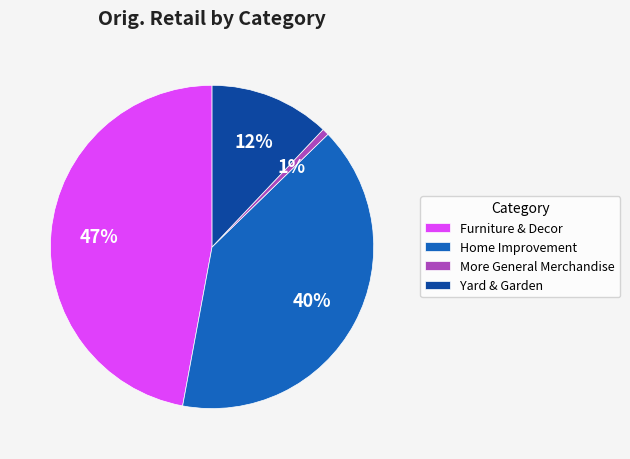

To the nearest percent, what percentage of the pie is Home Improvement?

40%